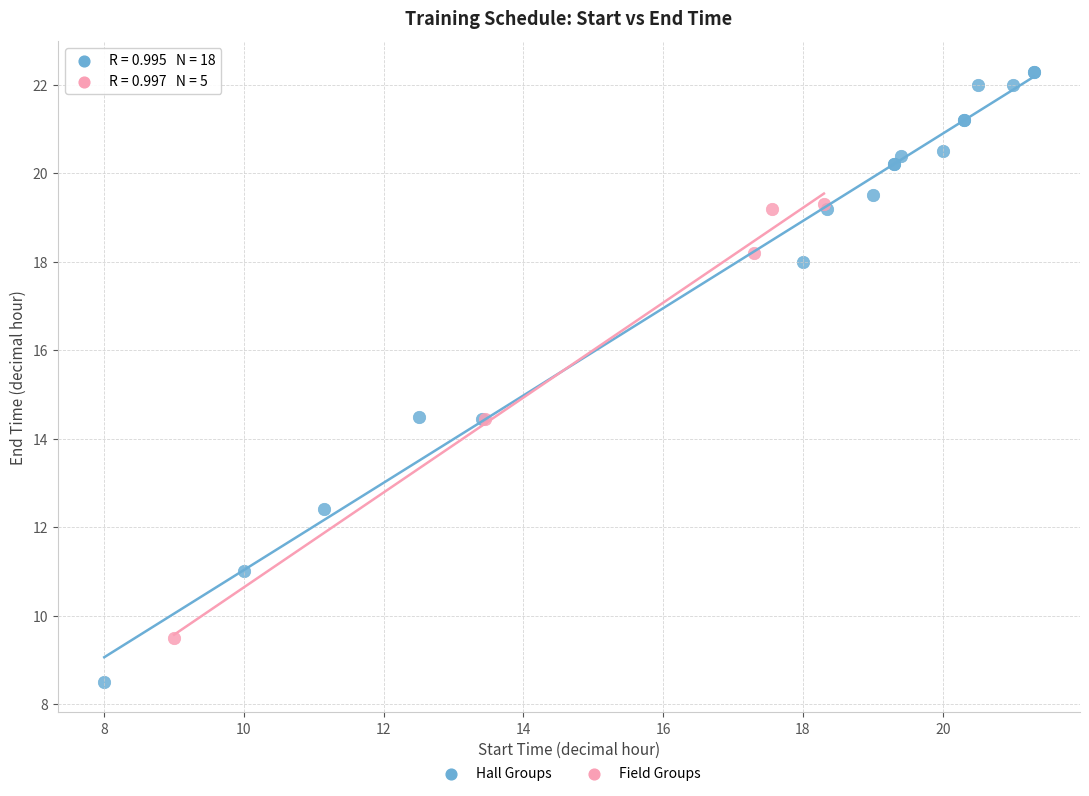

Which series has the widest spread of Y values?

Hall Groups